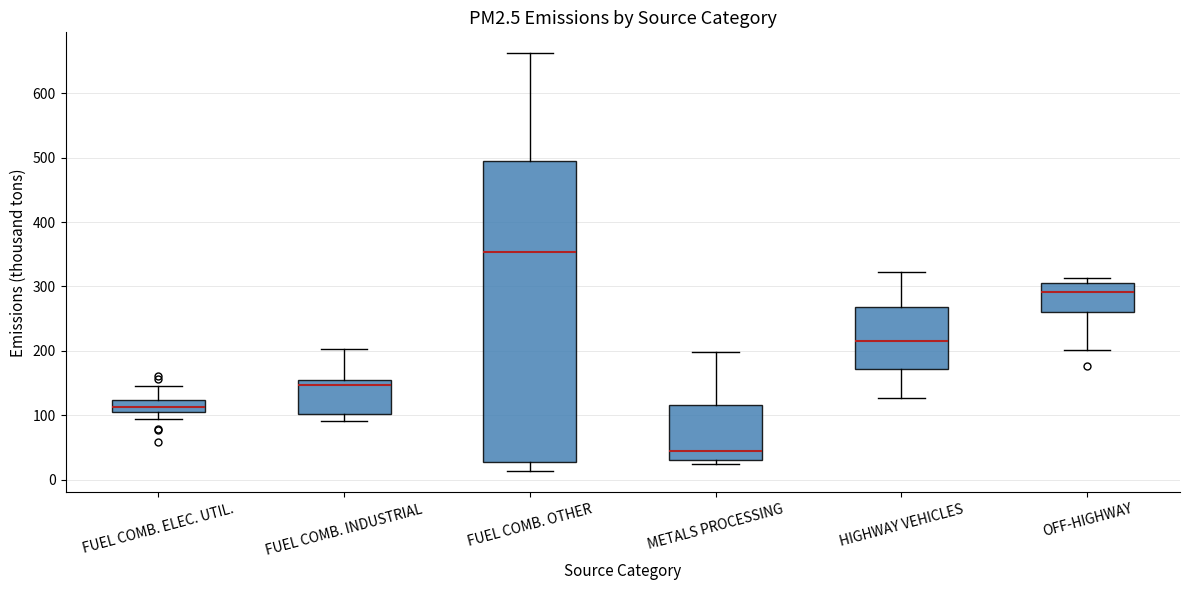

Reading left to right, transcribe this box plot: for each box, give where its median line is, the range the box spans, and where its two whiskers end, as read against the y-axis. The values are not printed on the chart, so give them approximately, as read against the axis.

FUEL COMB. ELEC. UTIL.: median 110 (inside the box), box 110 to 120, whiskers 90 to 150
FUEL COMB. INDUSTRIAL: median 150 (just below the box's upper edge), box 100 to 150, whiskers 90 to 200
FUEL COMB. OTHER: median 350, box 30 to 500, whiskers 10 to 660
METALS PROCESSING: median 40, box 30 to 120, whiskers 20 to 200
HIGHWAY VEHICLES: median 220, box 170 to 270, whiskers 130 to 320
OFF-HIGHWAY: median 290, box 260 to 310, whiskers 200 to 310 (just above the box's upper edge)